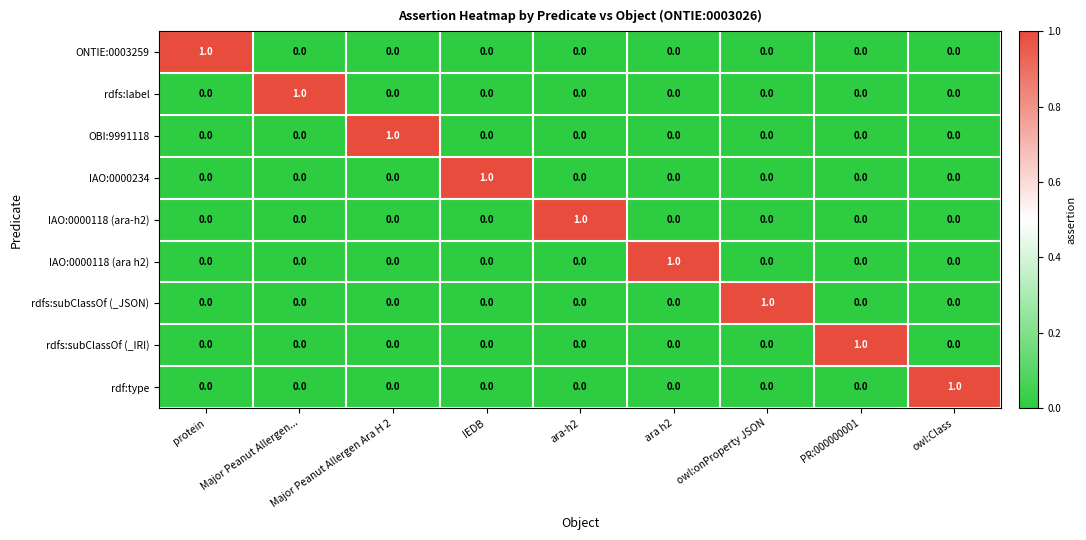

True or false: ONTIE:0003259 has a value of 0 at ara h2.

True